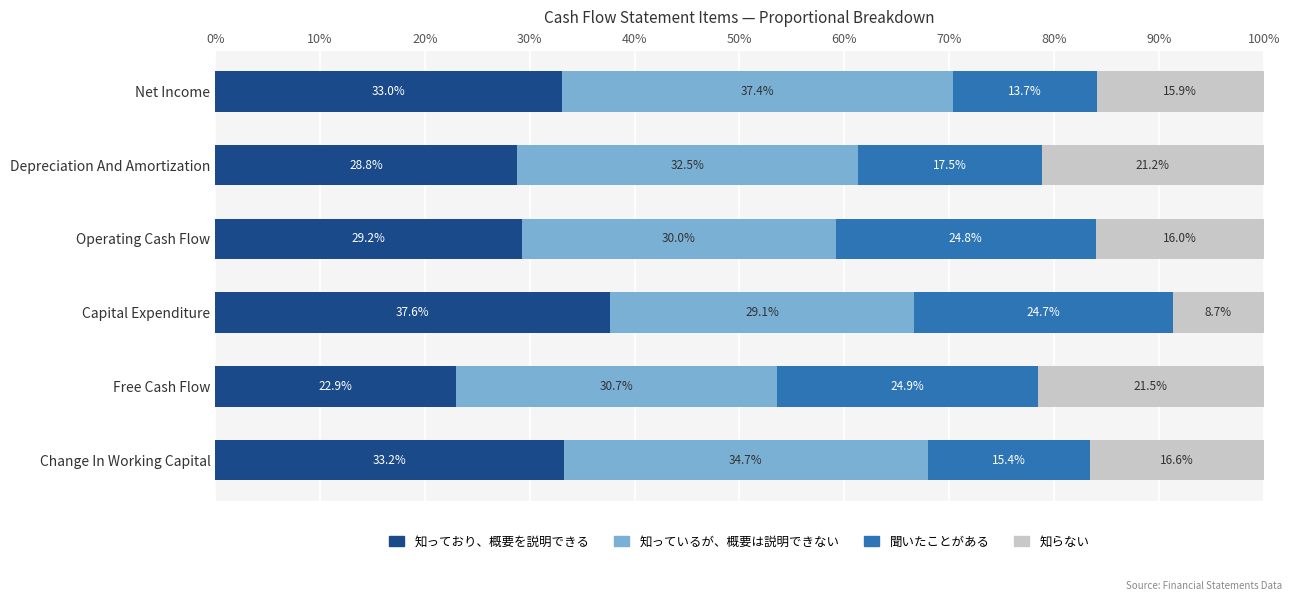

The value of 知っており、概要を説明できる at Operating Cash Flow is 29.2. True or false?

True